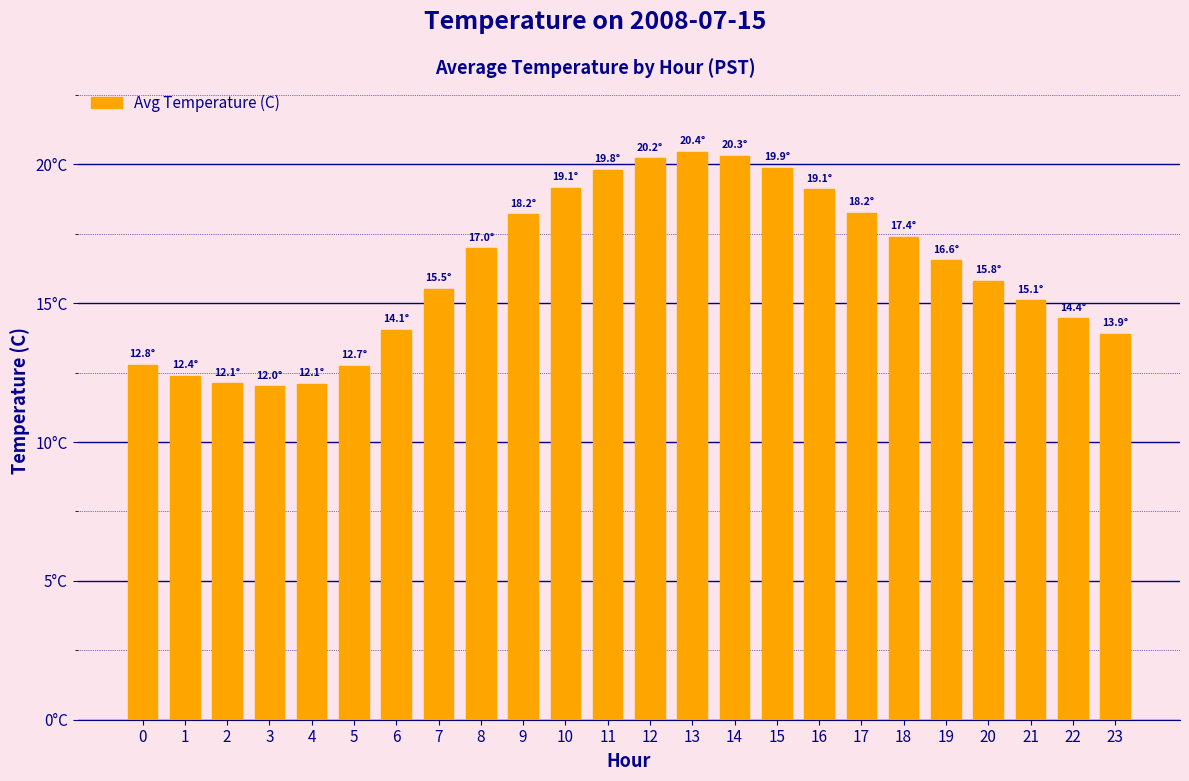

Does the chart contain any negative values?

No